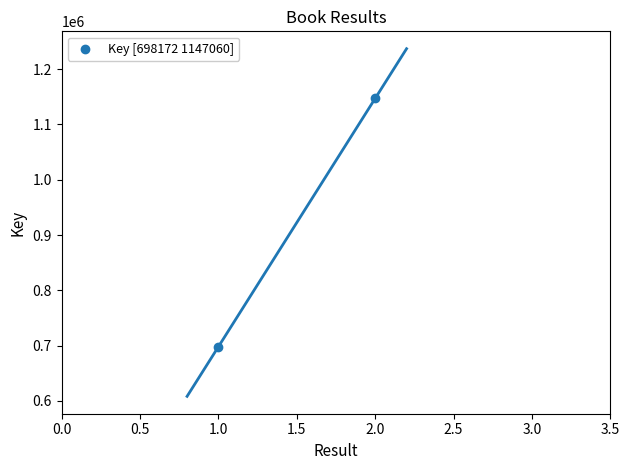

What is the average Y value?

922616